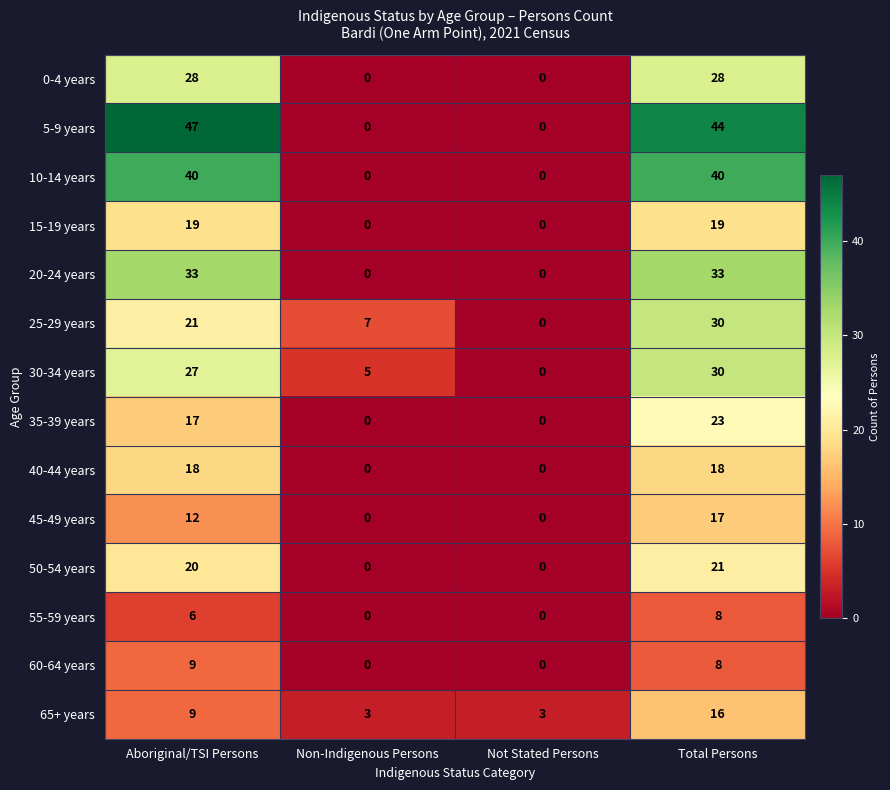

What is the average value of the 0-4 years series?

14